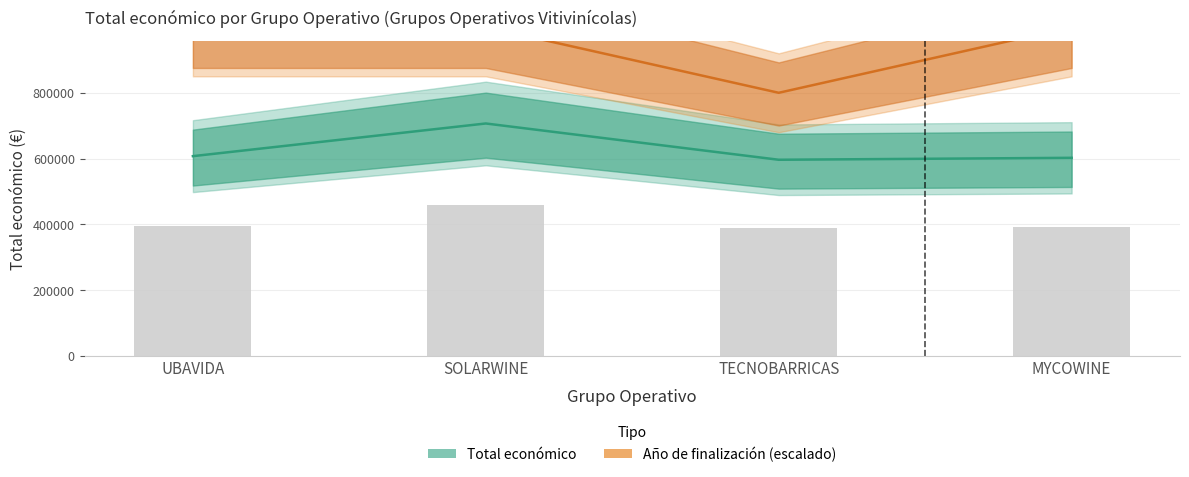

How many values in the Total económico series are below 607342?

2